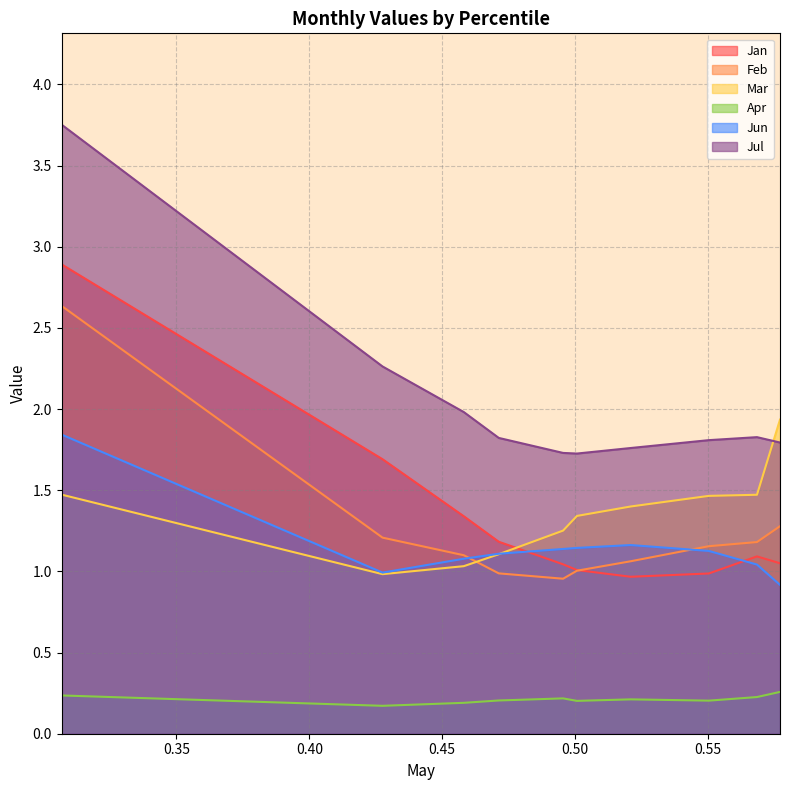

In Jul, how many points are lower than both neighbors (excluding endpoints)?

1